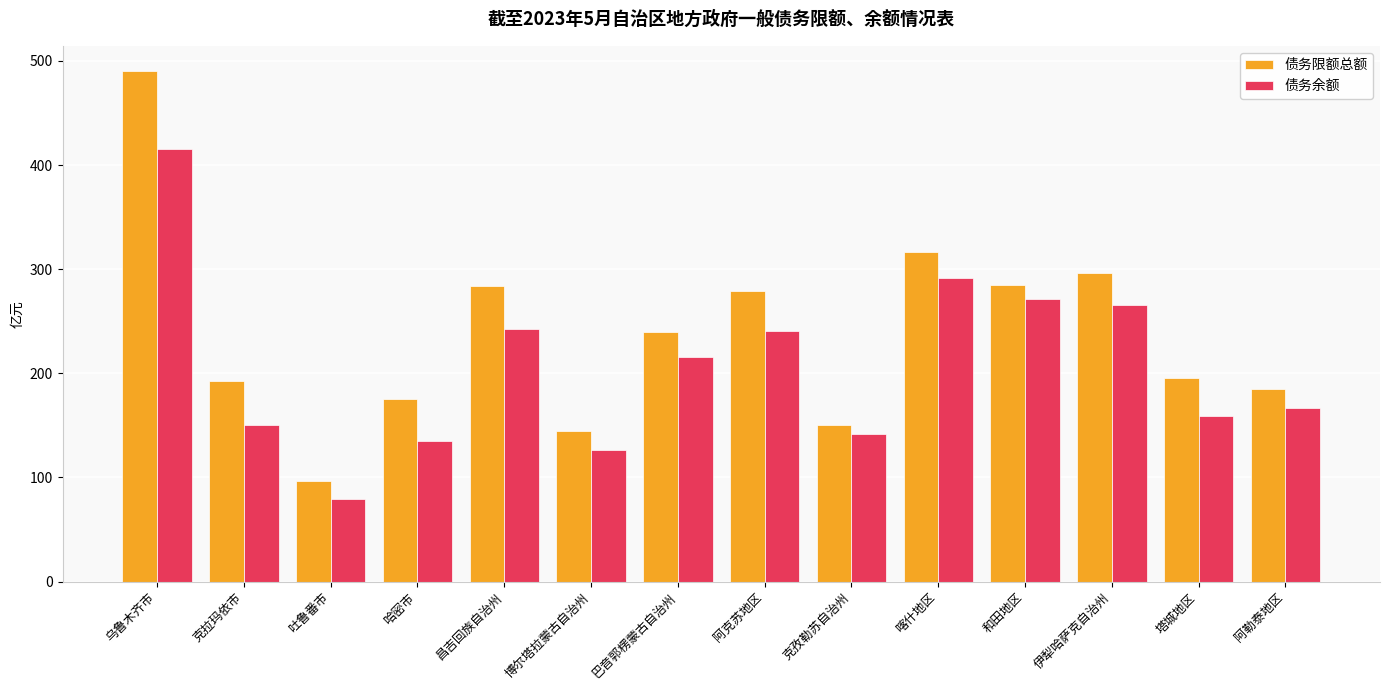

At which category is the sum across all series the highest?

乌鲁木齐市